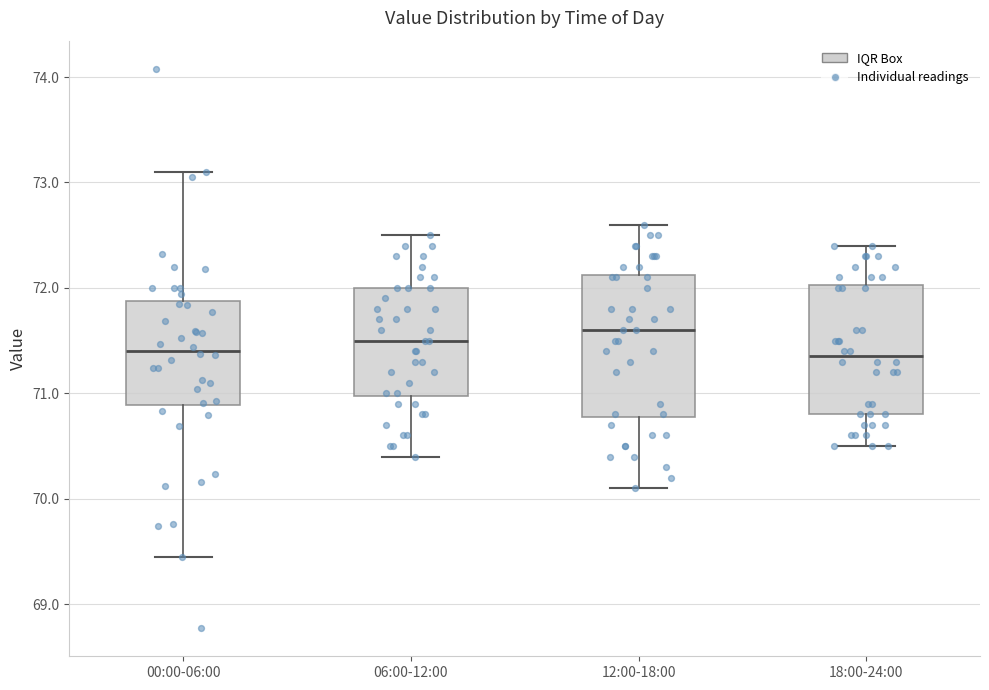

Where does the lower whisker of the box for 18:00-24:00 end on the y-axis? The values are not printed on the chart, so give them approximately, as read against the axis.

70.5